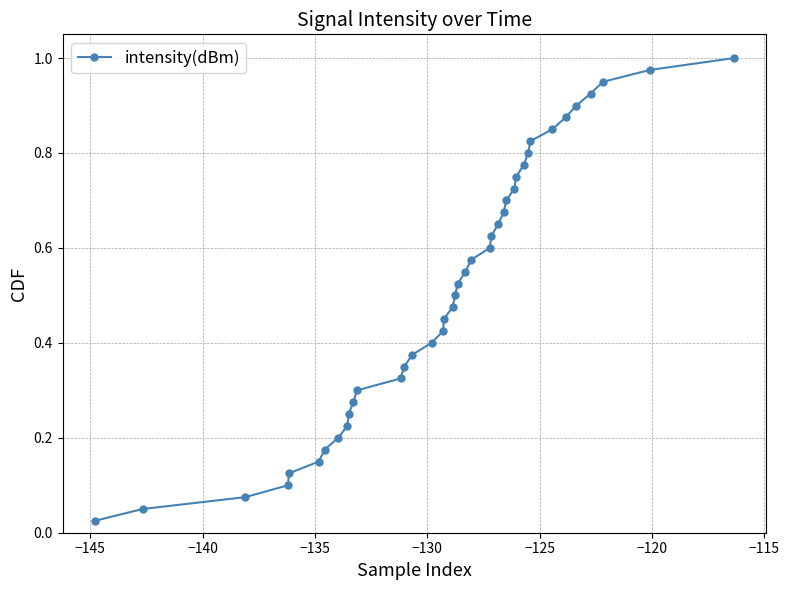

What is the sum of all values?

20.5